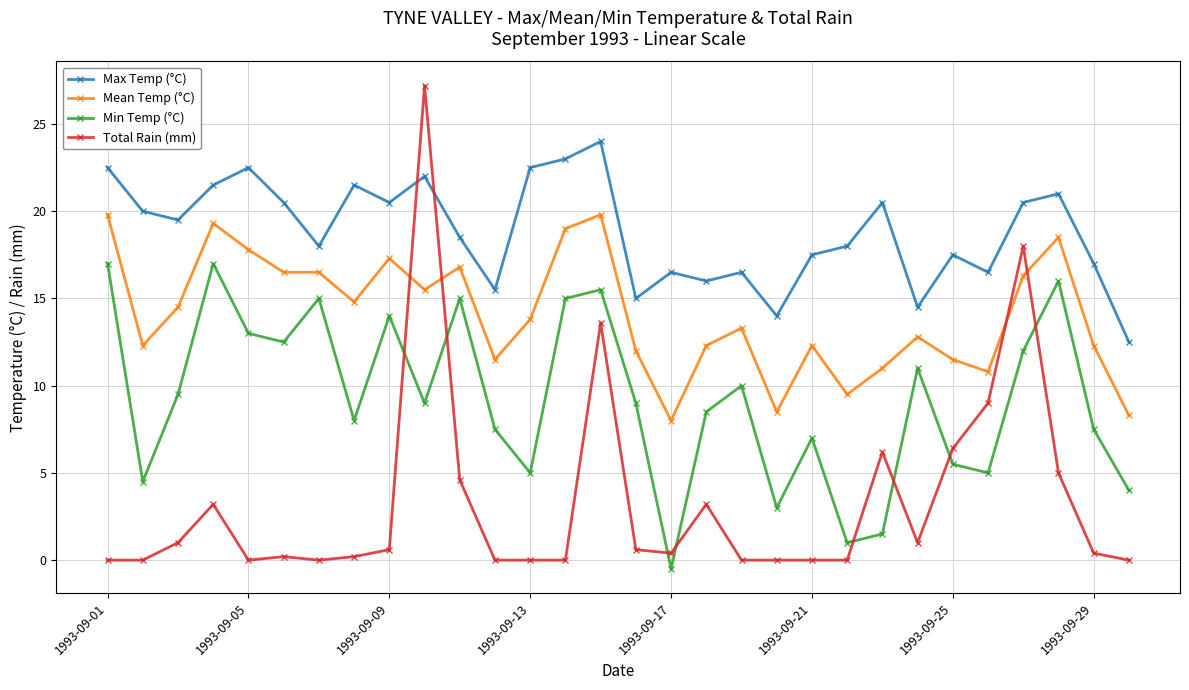

Which series has the largest total across all categories?

Max Temp (°C)